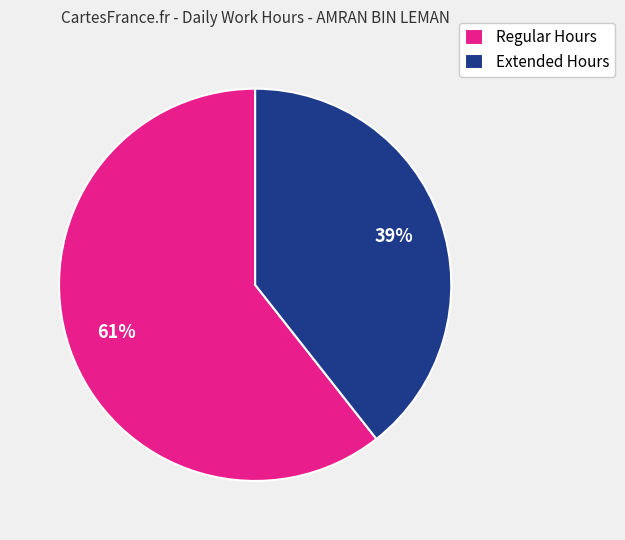

To the nearest percent, what is the average slice percentage?

50%